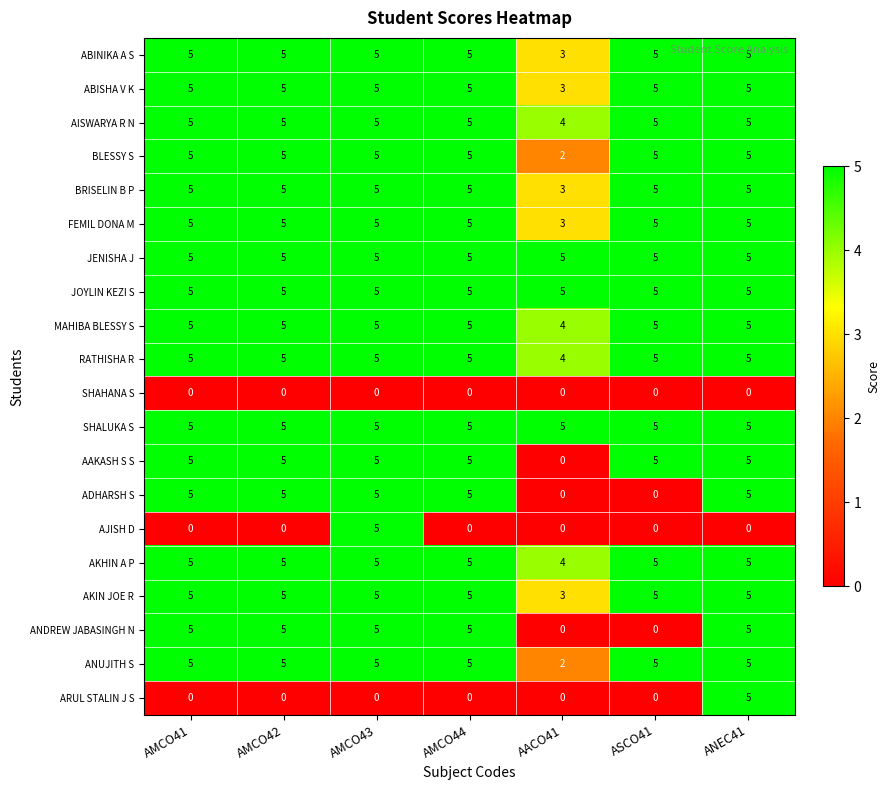

What is the highest value of the ANDREW JABASINGH N series?

5